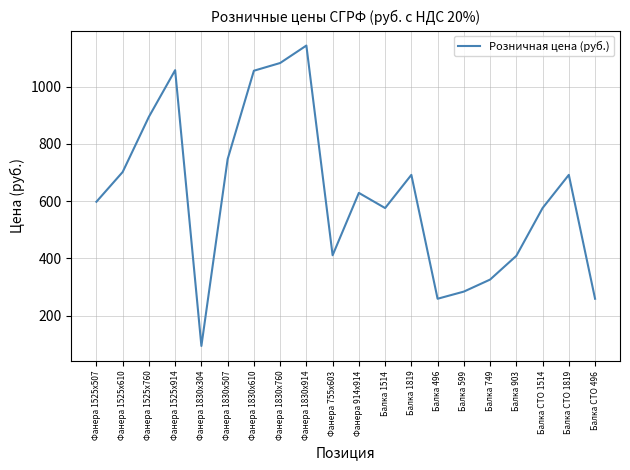

What position from the right is Фанера 1830х914?

12